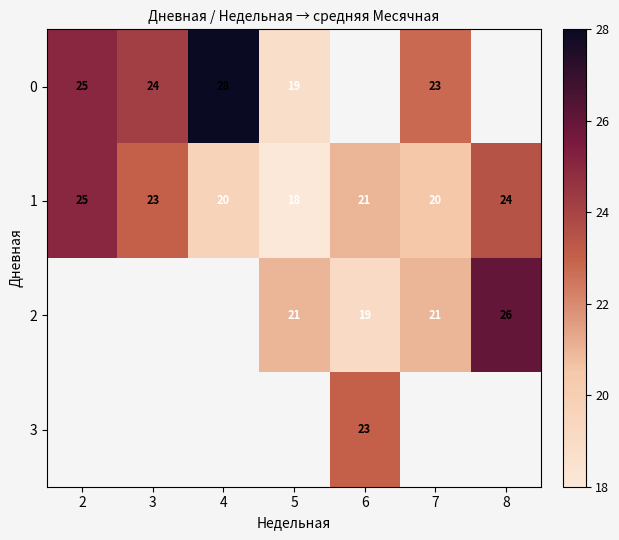

Between 8 and 4, which is larger?

4